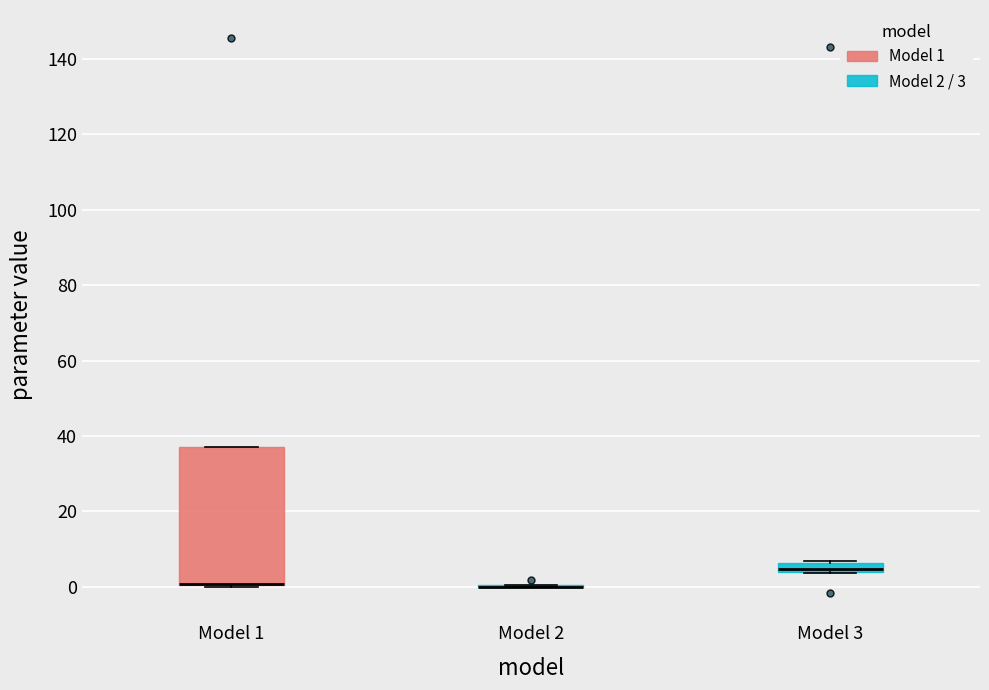

Which box is the tallest, from its lower edge to its upper edge?

Model 1